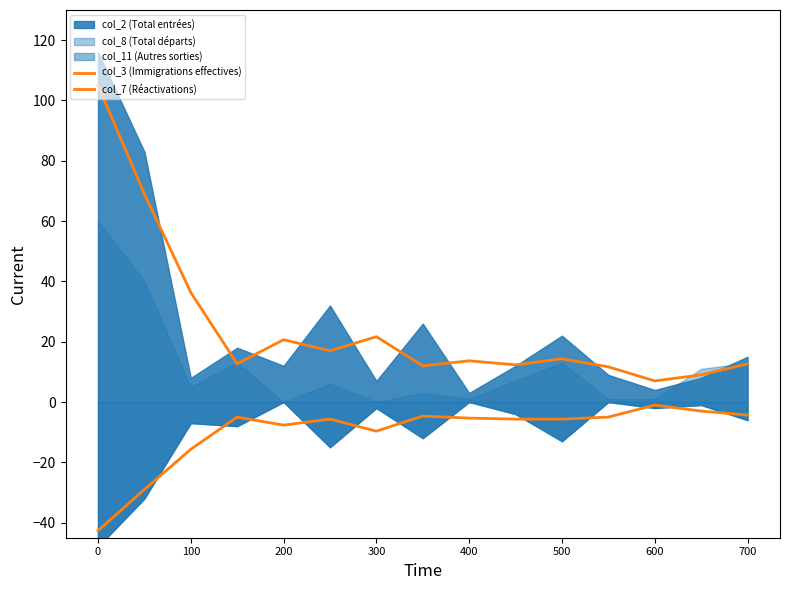

True or false: col_3 (Immigrations effectives) and col_7 (Réactivations) cross at least once.

False